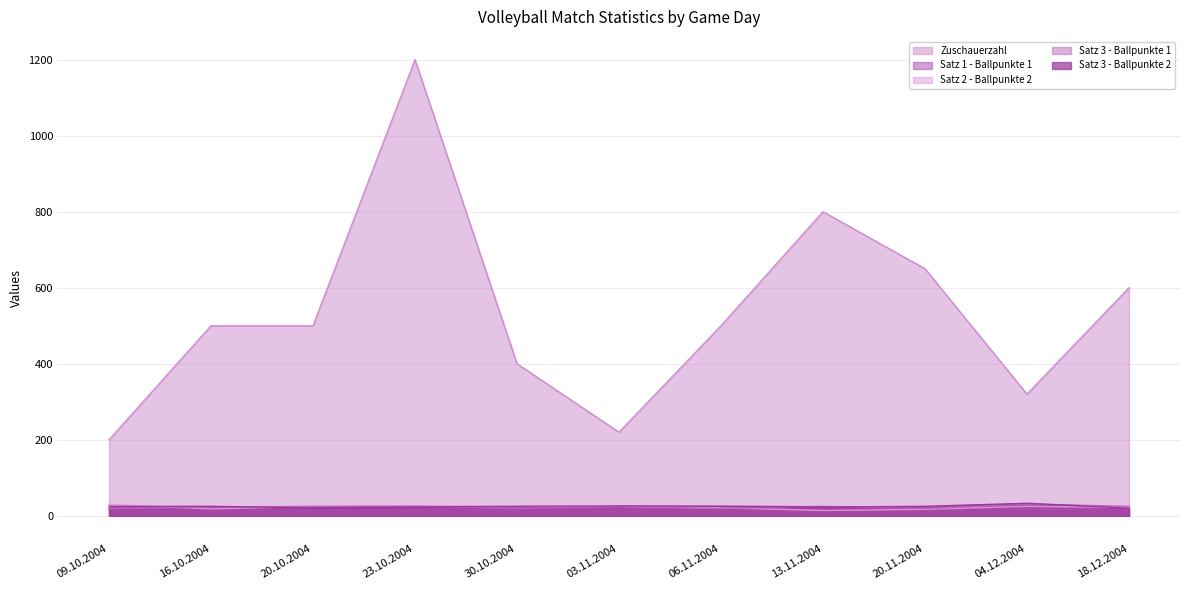

Reading left to right, transcribe all the data shown in this chart.

Zuschauerzahl: 200	500	500	1200	400	220	500	800	650	320	600
Satz 1 - Ballpunkte 1: 18	21	22	25	16	25	25	24	20	13	13
Satz 2 - Ballpunkte 2: 30	18	25	27	25	25	21	14	17	25	22
Satz 3 - Ballpunkte 1: 19	23	25	25	20	24	19	25	19	31	25
Satz 3 - Ballpunkte 2: 25	25	21	23	25	26	25	23	25	33	20